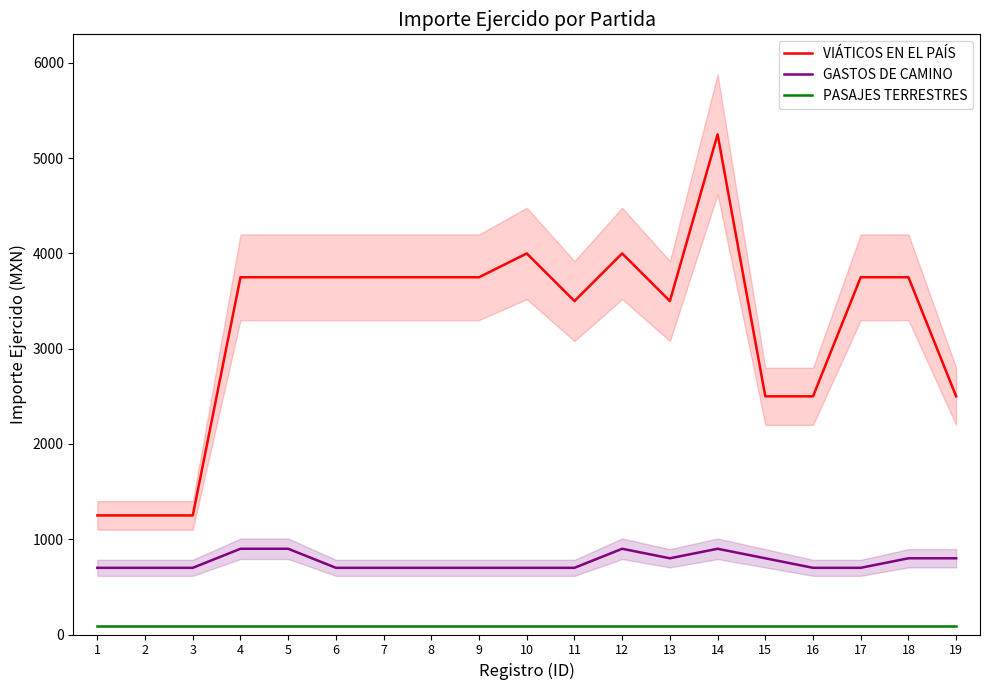

What is the difference between the maximum and minimum values in the VIÁTICOS EN EL PAÍS series?

4000.0